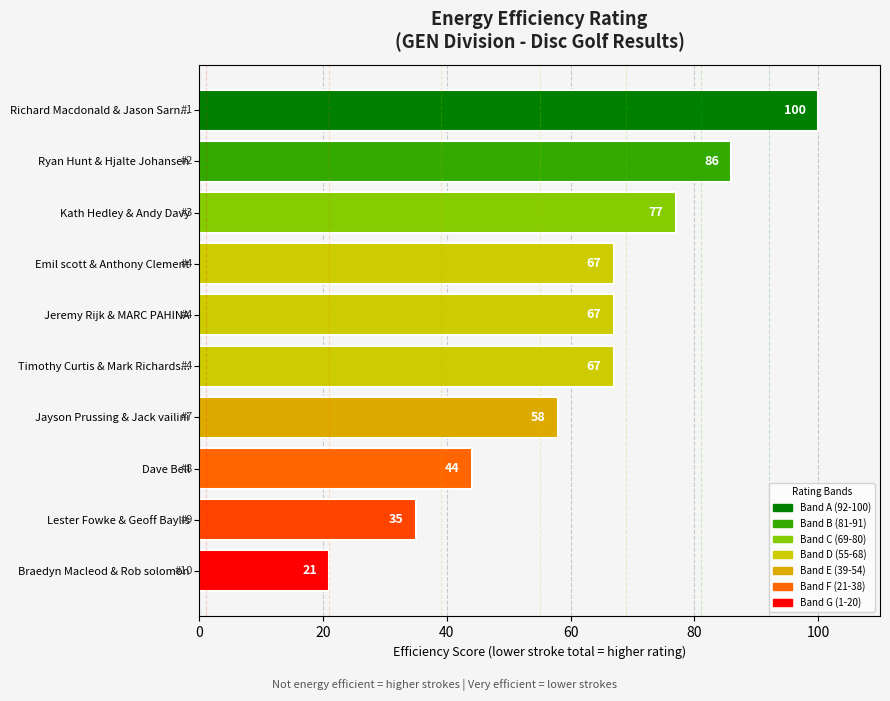

Approximately how many times larger is the value at Timothy Curtis & Mark Richards... compared to Ryan Hunt & Hjalte Johansen?

0.8